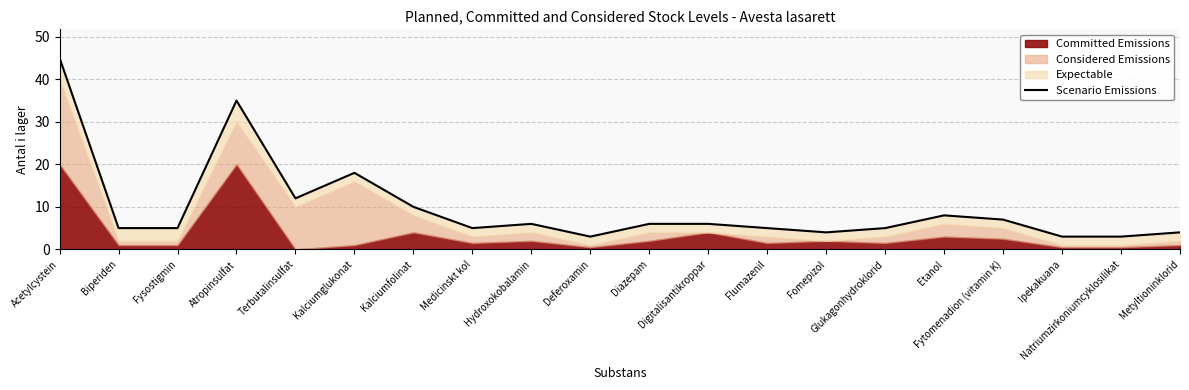

Rank the categories by value from lowest to highest.

Deferoxamin, Ipekakuana, Natriumzirkoniumcyklosilikat, Fomepizol, Metyltioninklorid, Biperiden, Fysostigmin, Medicinskt kol, Flumazenil, Glukagonhydroklorid, Hydroxokobalamin, Diazepam, Digitalisantikroppar, Fytomenadion (vitamin K), Etanol, Kalciumfolinat, Terbutalinsulfat, Kalciumglukonat, Atropinsulfat, Acetylcystein